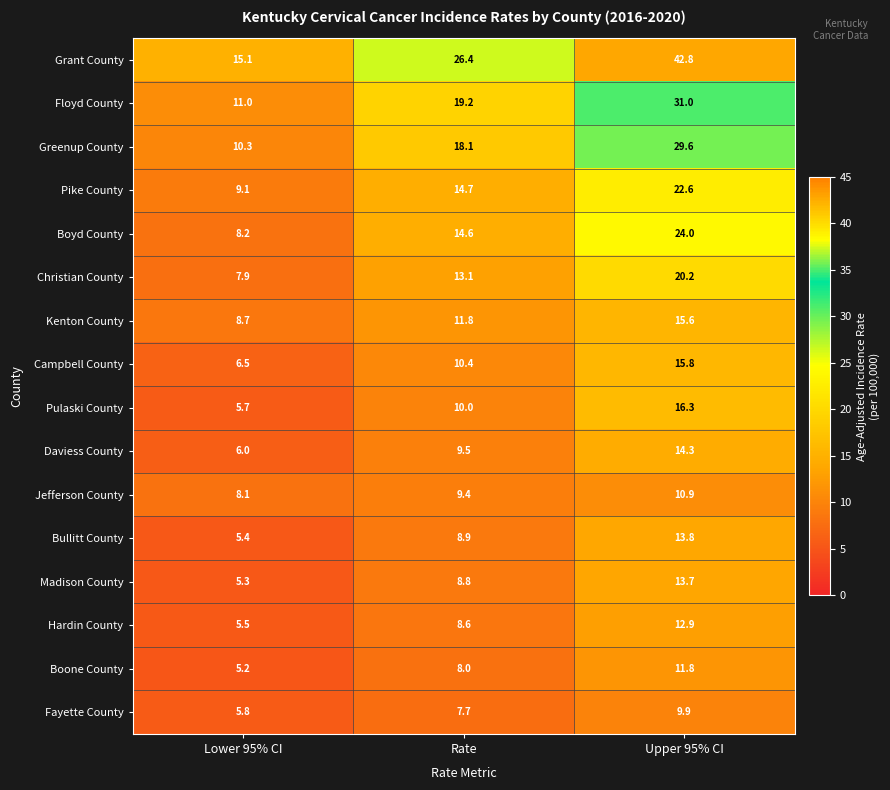

Which category has the highest value in the Madison County series?

Upper 95% CI